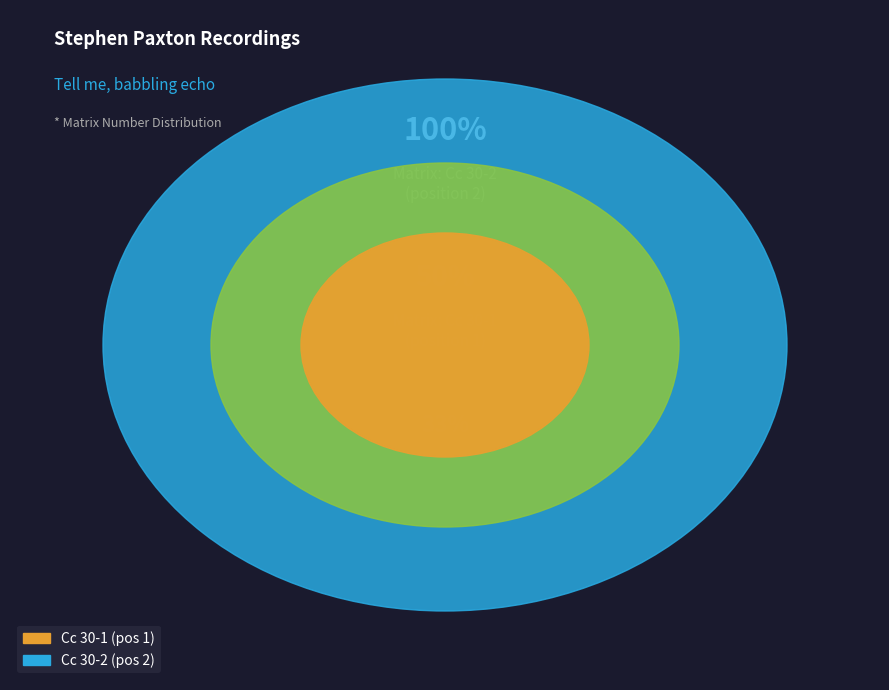

Is it true that Cc 30-2 is 61% of the pie?

False